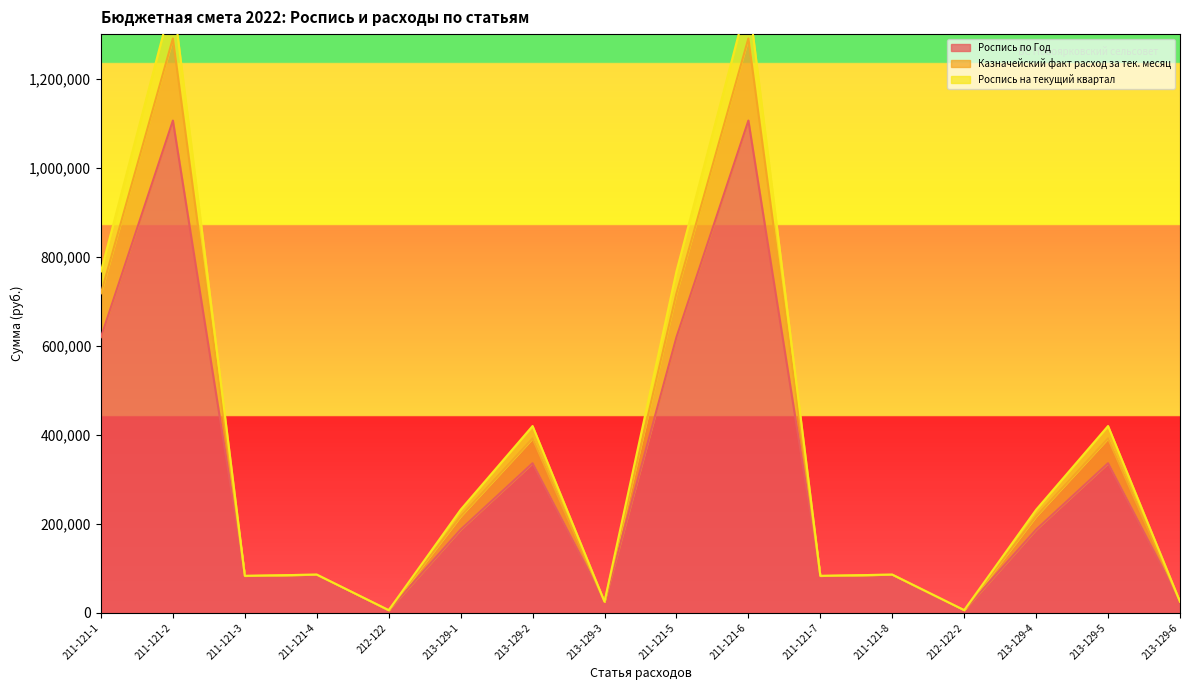

What is the sum of the Казначейский факт расход за тек. месяц values at 213-129-2 and 211-121-5?

1186626.2